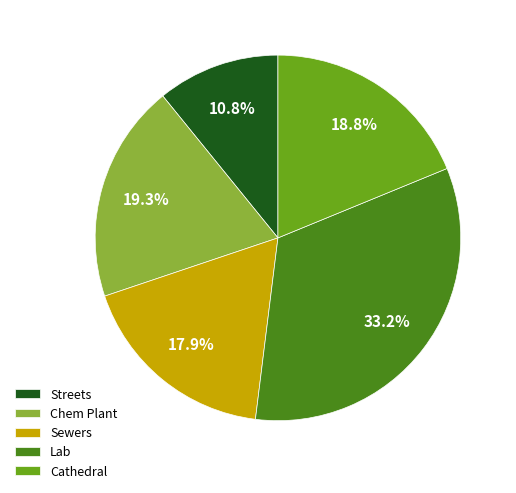

What is the ratio of the value at Chem Plant to the value at Lab?

0.6